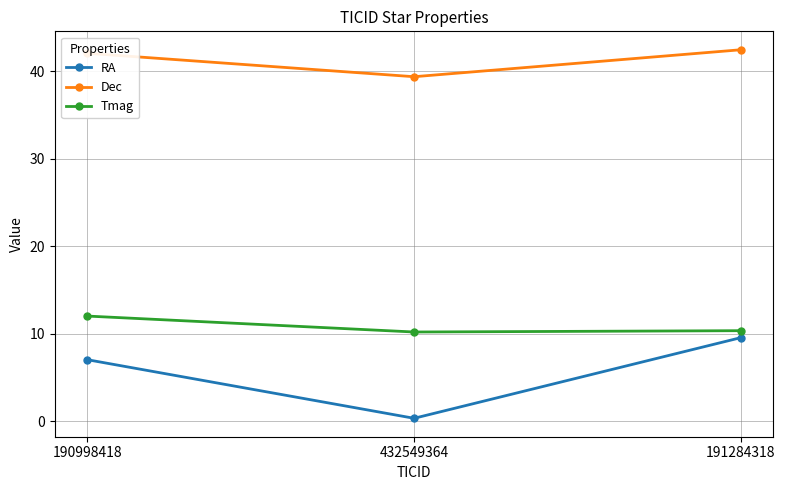

Between 190998418 and 432549364, which series saw the biggest shift?

RA